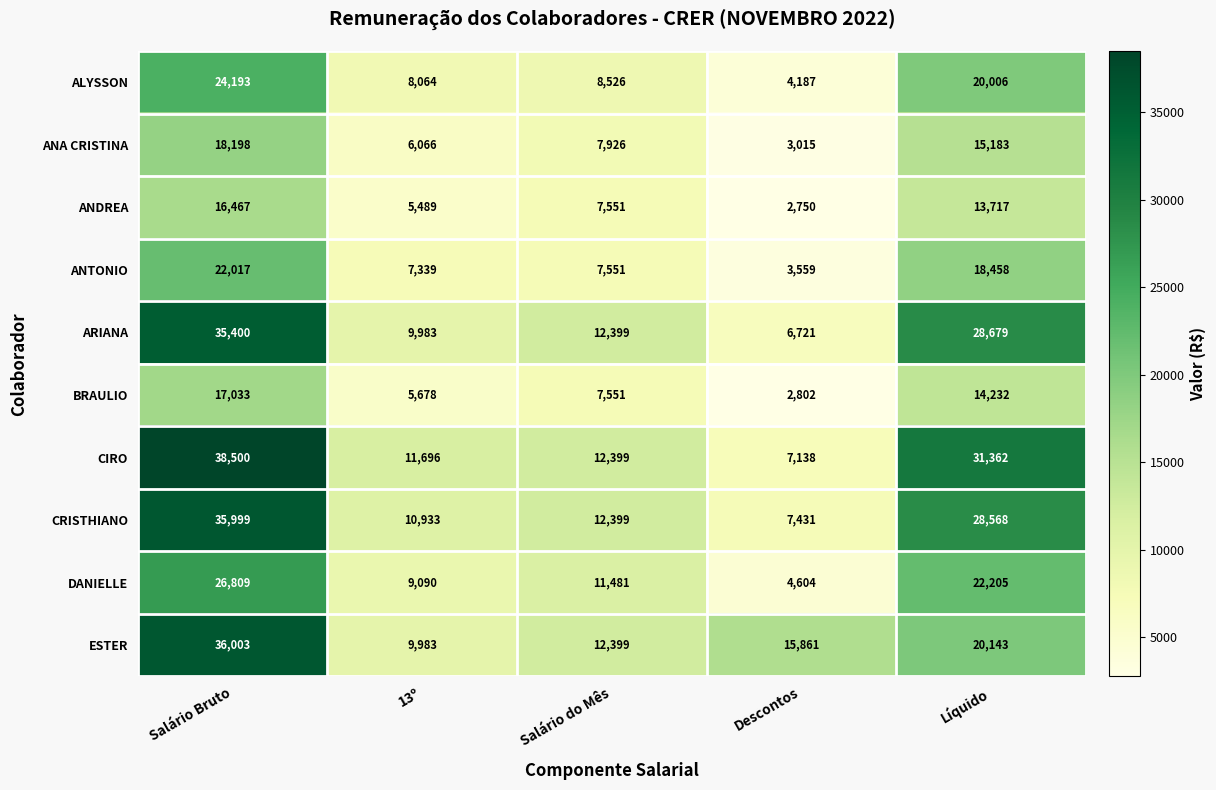

Rank the series at Descontos from highest to lowest value.

ESTER, CRISTHIANO, CIRO, ARIANA, DANIELLE, ALYSSON, ANTONIO, ANA CRISTINA, BRAULIO, ANDREA